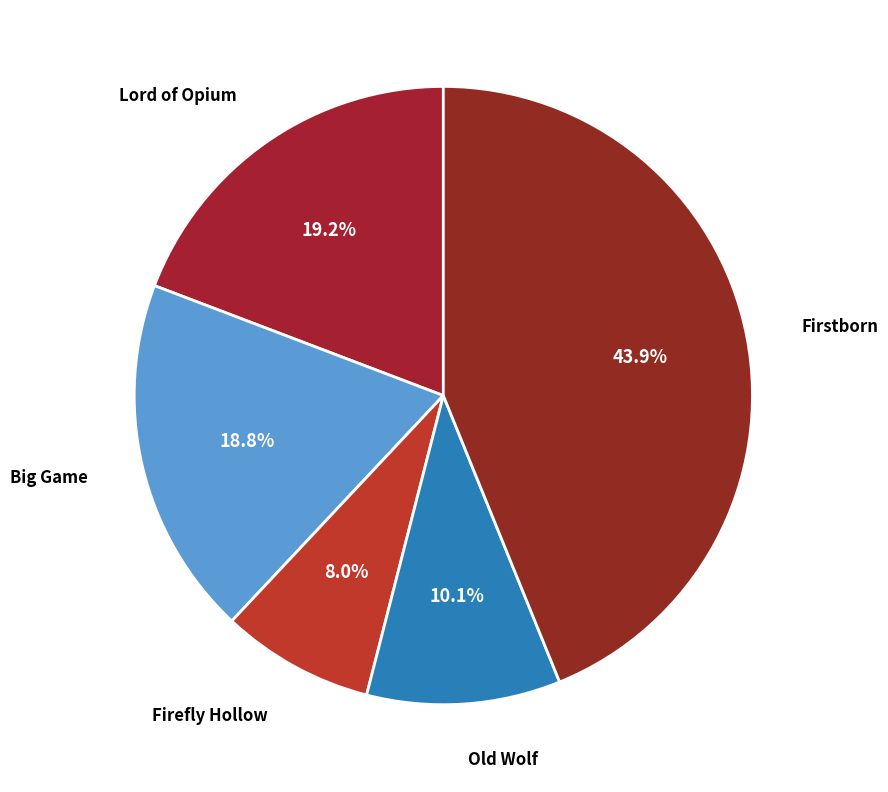

Does Old Wolf represent more than half of the total?

No